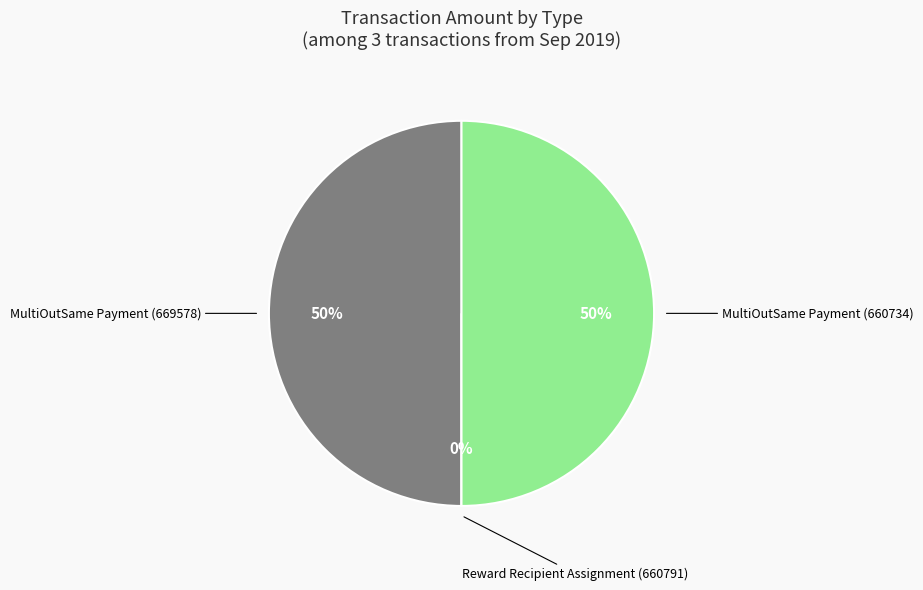

Does Reward Recipient Assignment (660791) account for over 50% of the chart?

No